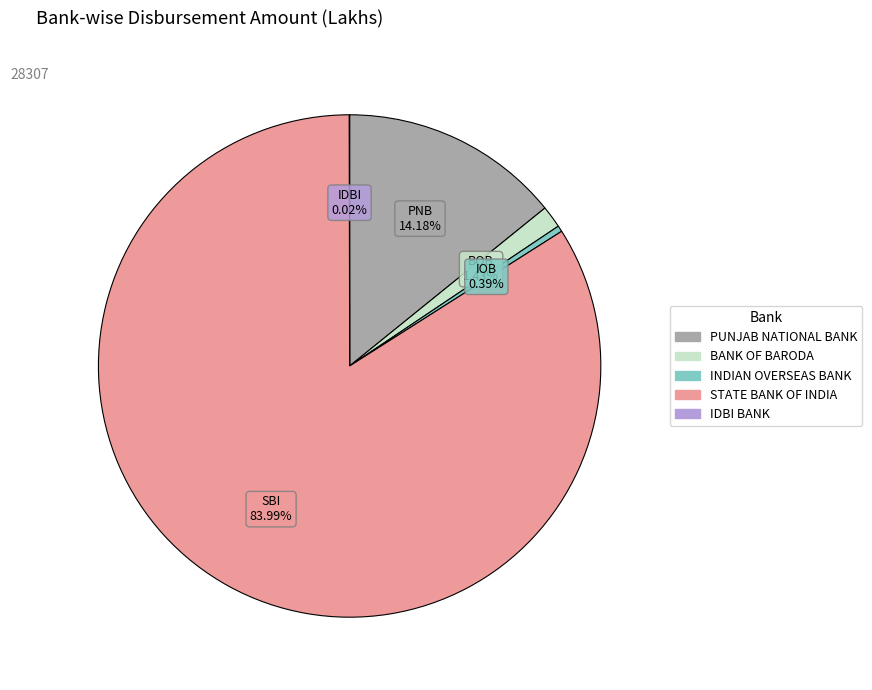

Which category has the biggest portion of the pie?

STATE BANK OF INDIA